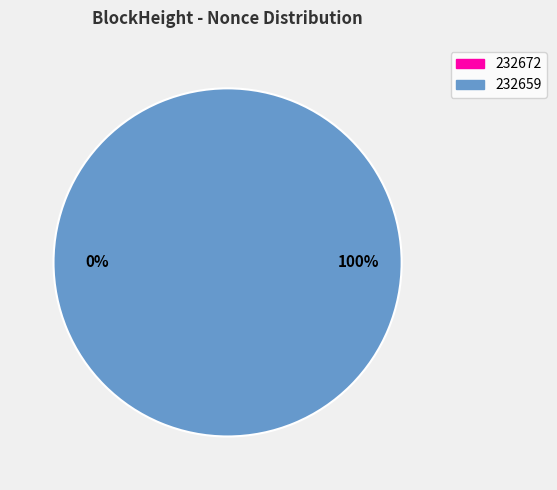

What portion of the pie excludes 232672?

100.0%